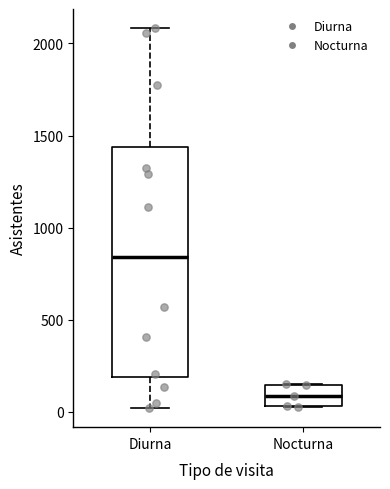

Reading left to right, read every box against the y-axis: the position of its median line, the range the box covers, and the ends of its whiskers. The values are not printed on the chart, so give them approximately, as read against the axis.

Diurna: median 850, box 200 to 1450, whiskers 0 to 2100
Nocturna: median 100, box 50 to 150, whiskers 0 to 150